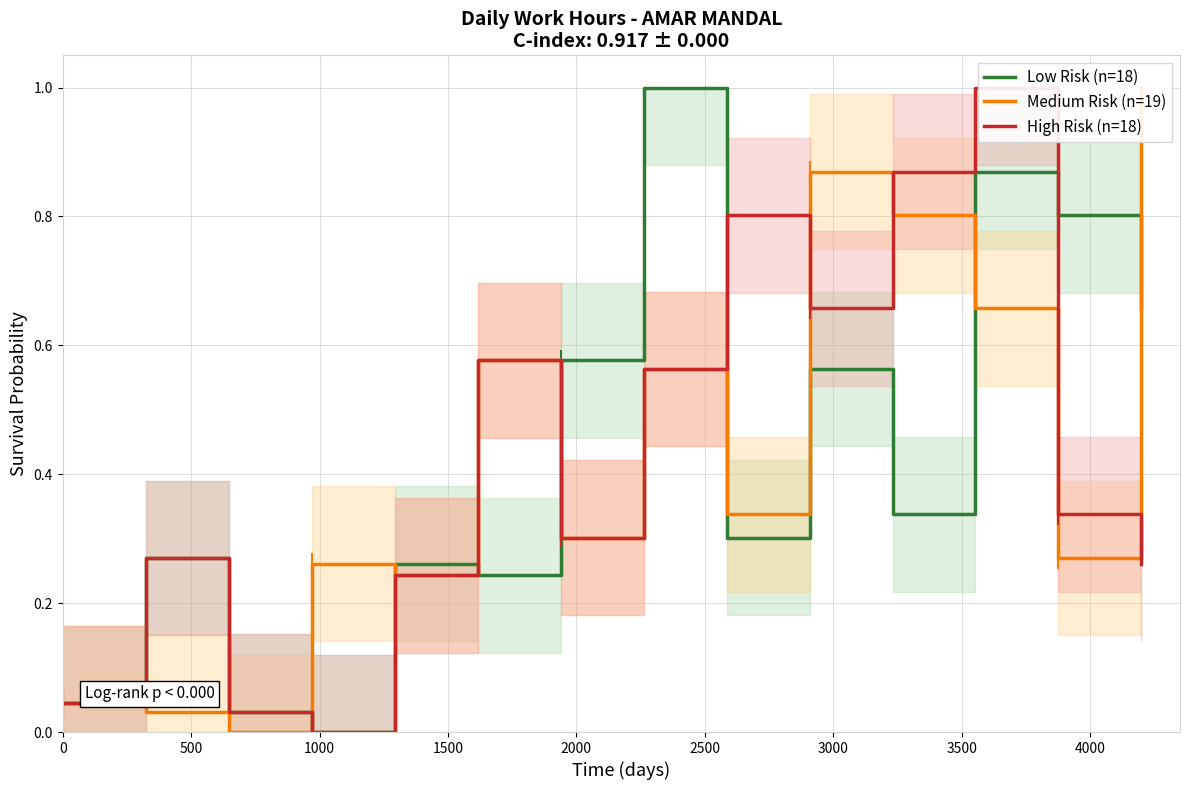

What are all the series names shown in the legend?

Low Risk (n=18), Medium Risk (n=19), High Risk (n=18)